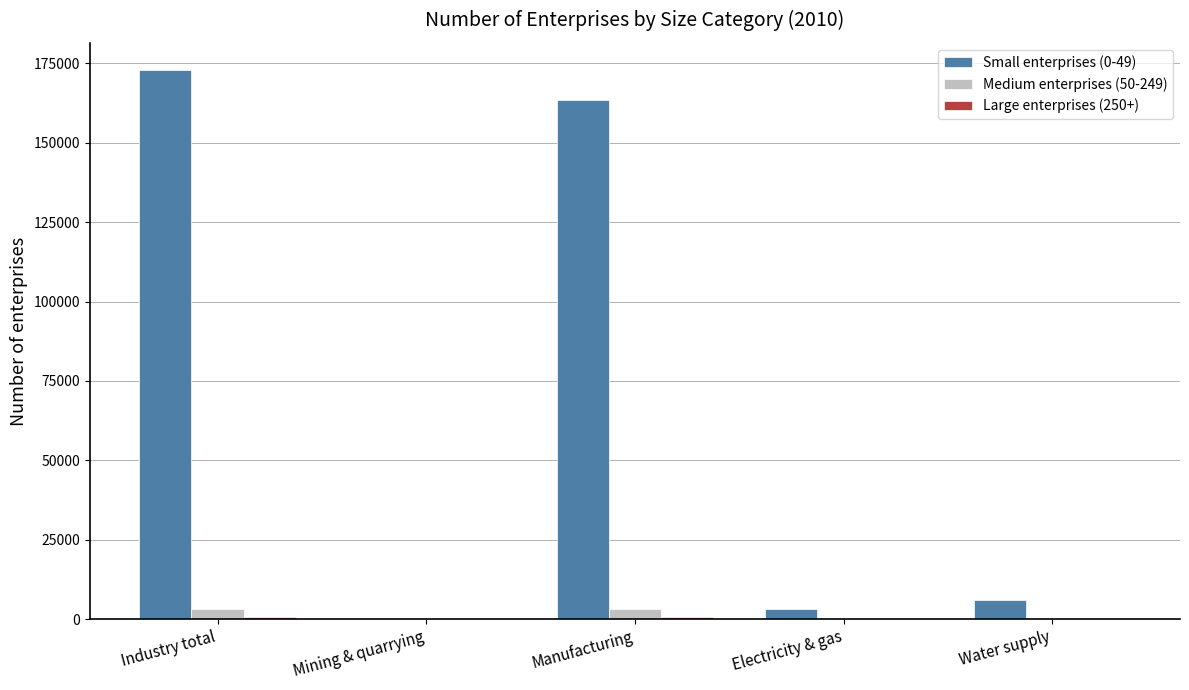

What is the greatest value displayed?

172845